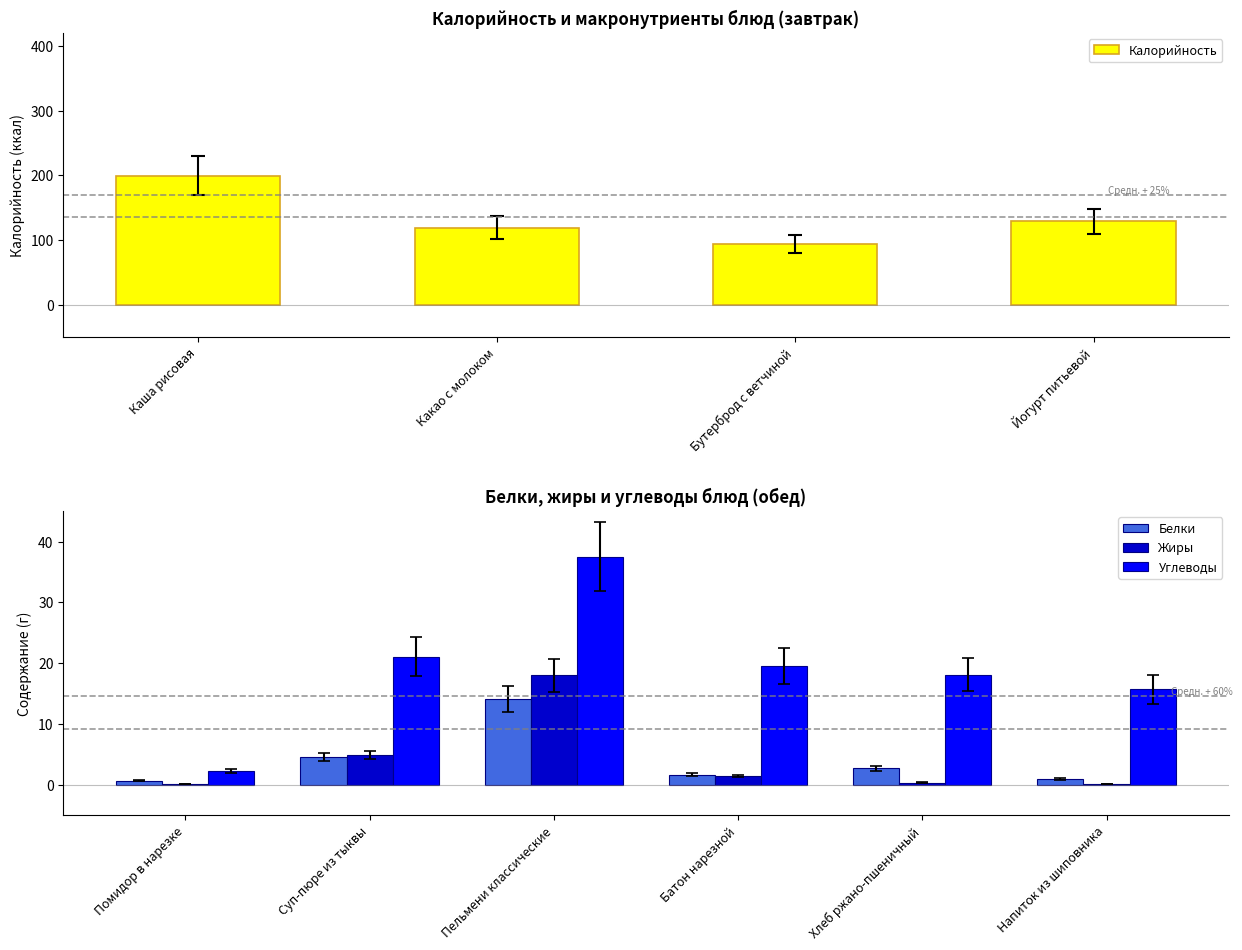

How many values in the Калорийность series are below 129?

2